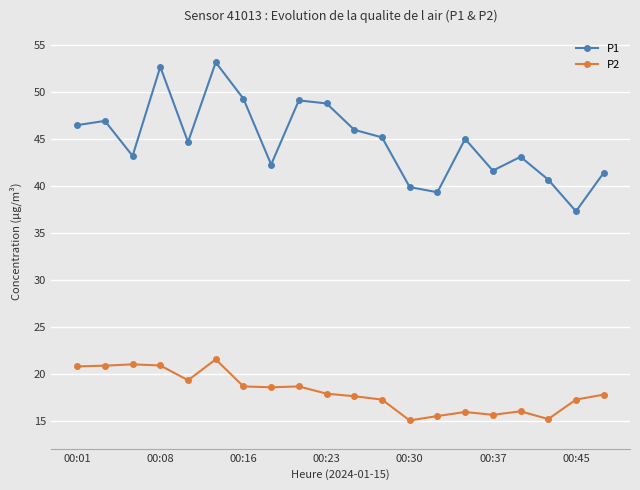

At how many categories does at least one series exceed 44?

11